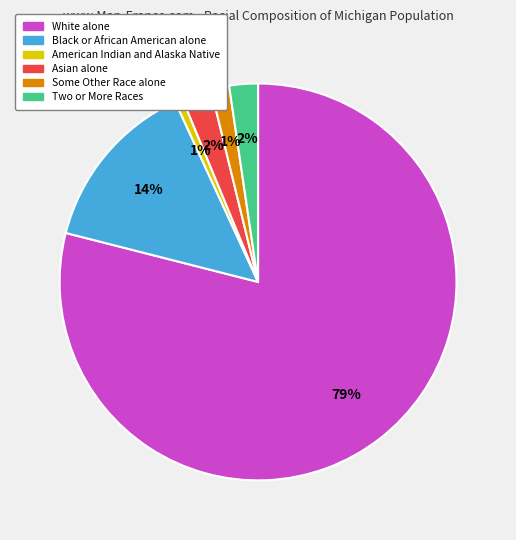

Is the sum of Some Other Race alone and American Indian and Alaska Native greater than half?

No